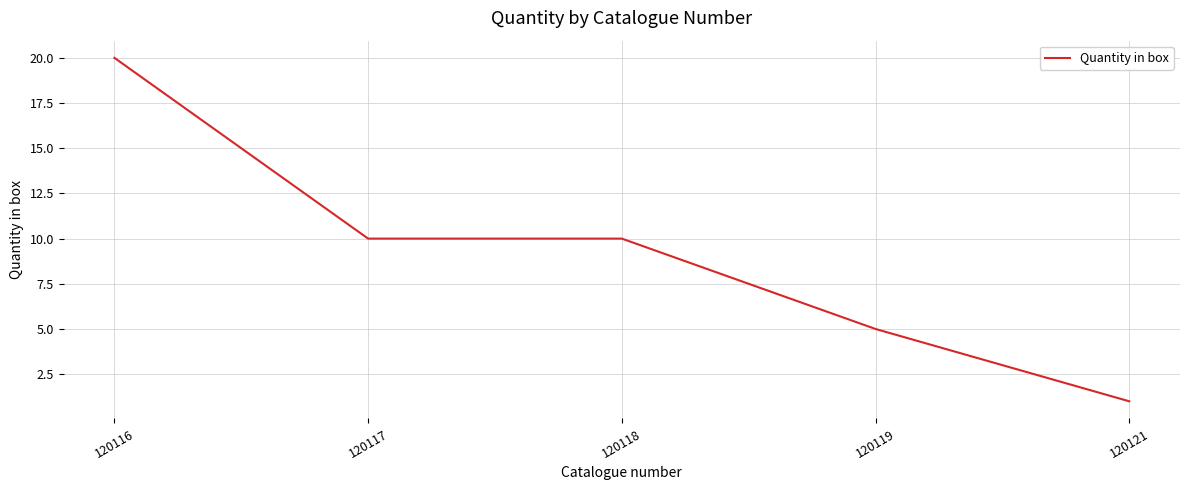

True or false: the data has more than 1 interior local peaks.

False